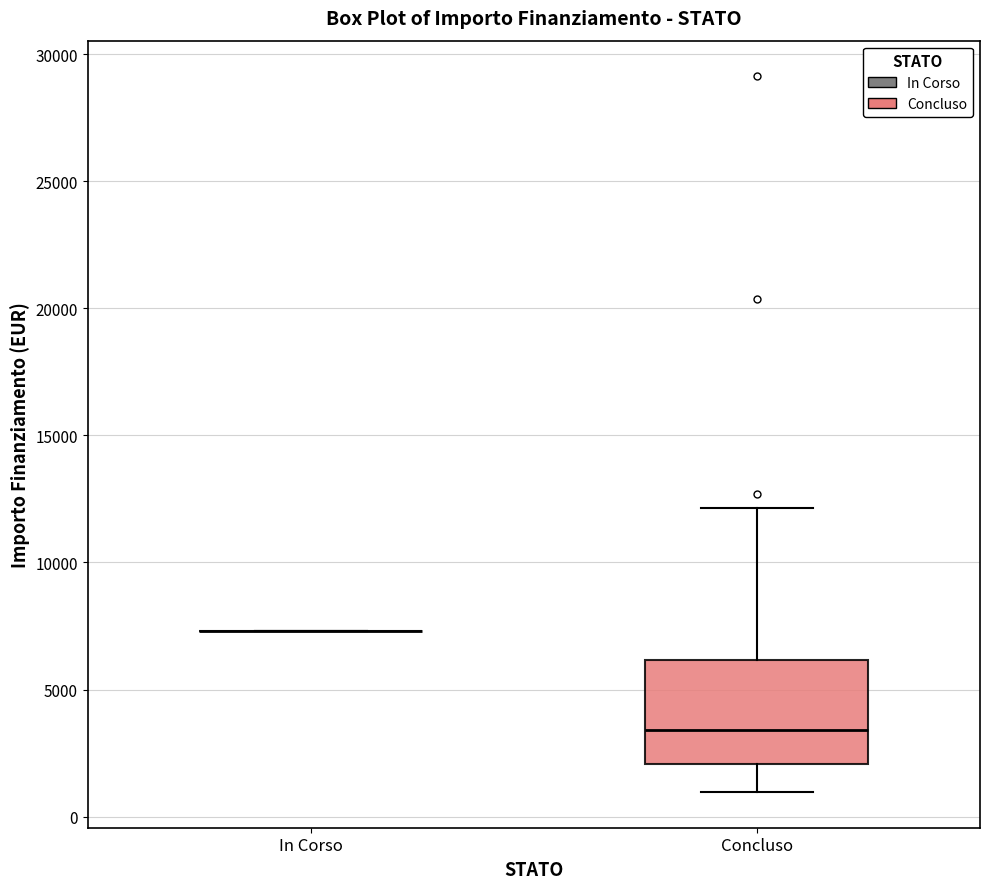

Which box is the tallest, from its lower edge to its upper edge?

Concluso